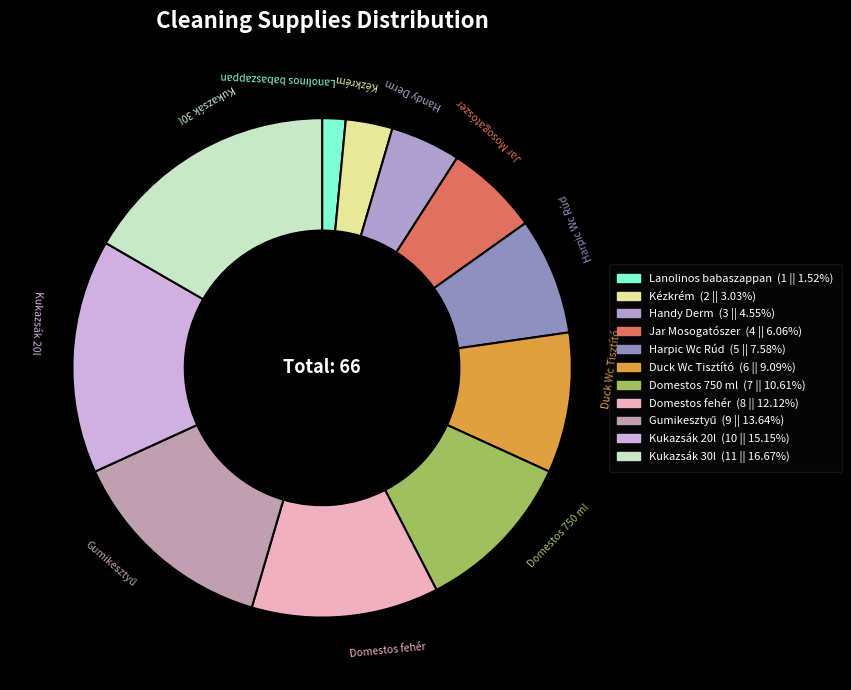

Does Handy Derm represent more than half of the total?

No